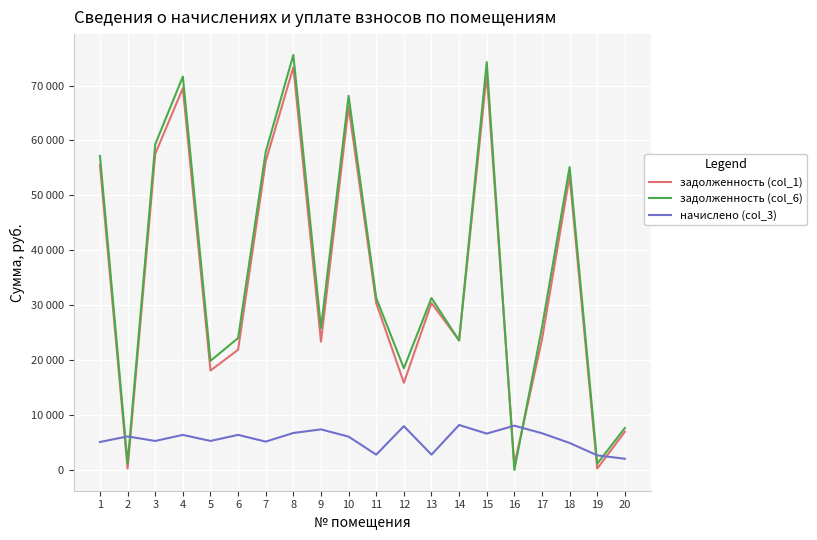

Does the chart display data point markers on the line(s)?

No